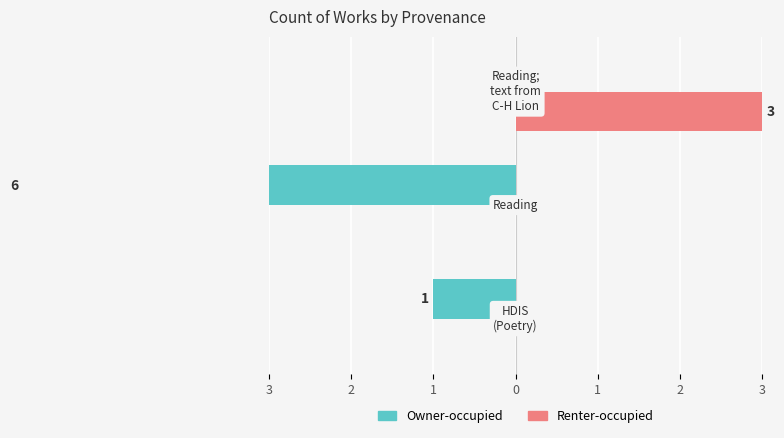

How many values in Owner-occupied are below zero?

2